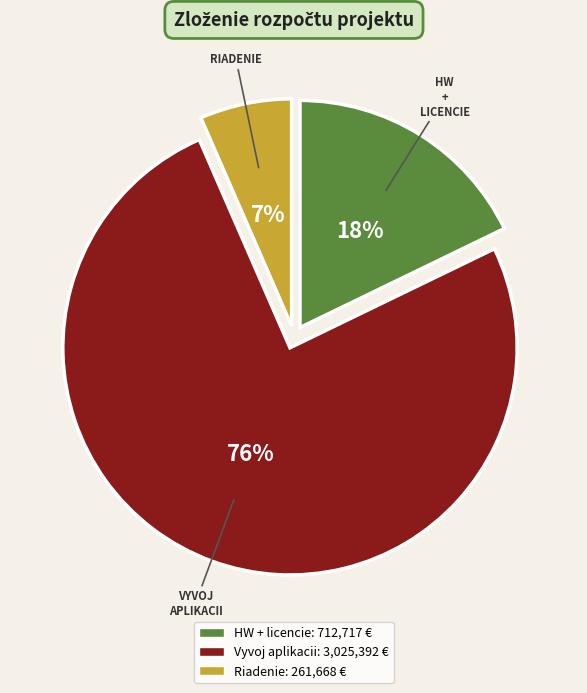

Is it true that Riadenie is 1% of the pie?

False